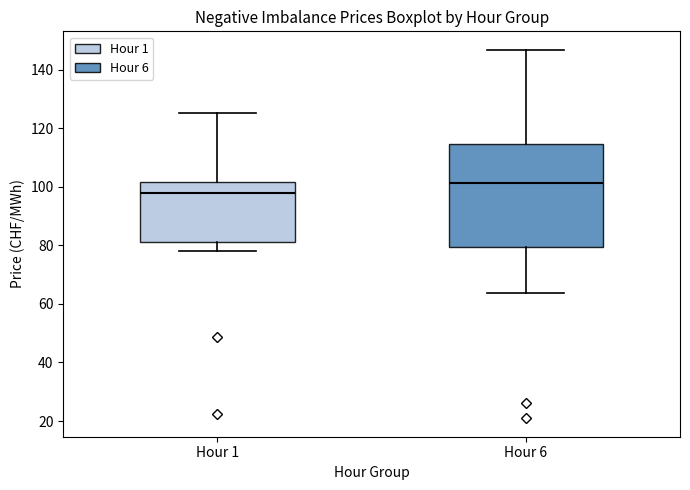

Where is the lower edge of the box for Hour 6 on the y-axis? The values are not printed on the chart, so give them approximately, as read against the axis.

80